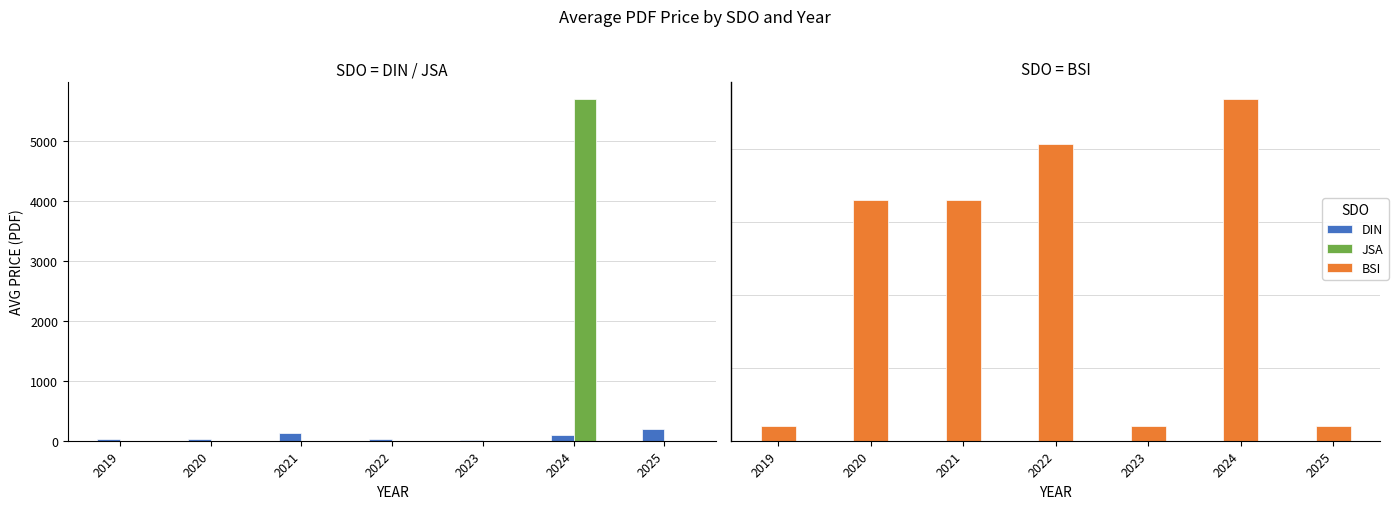

Does the chart contain any negative values?

No